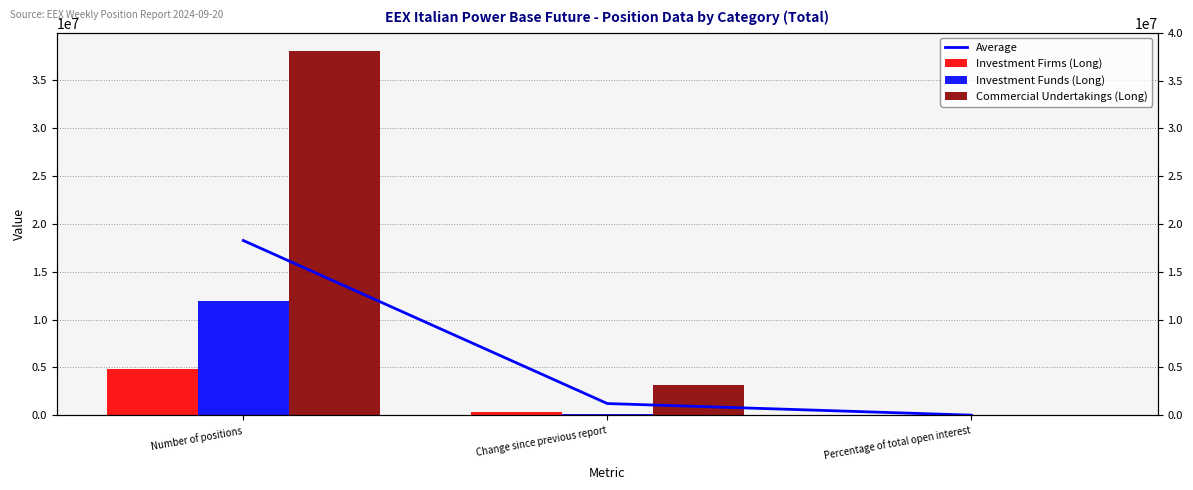

What position from the left is Change since previous report?

2